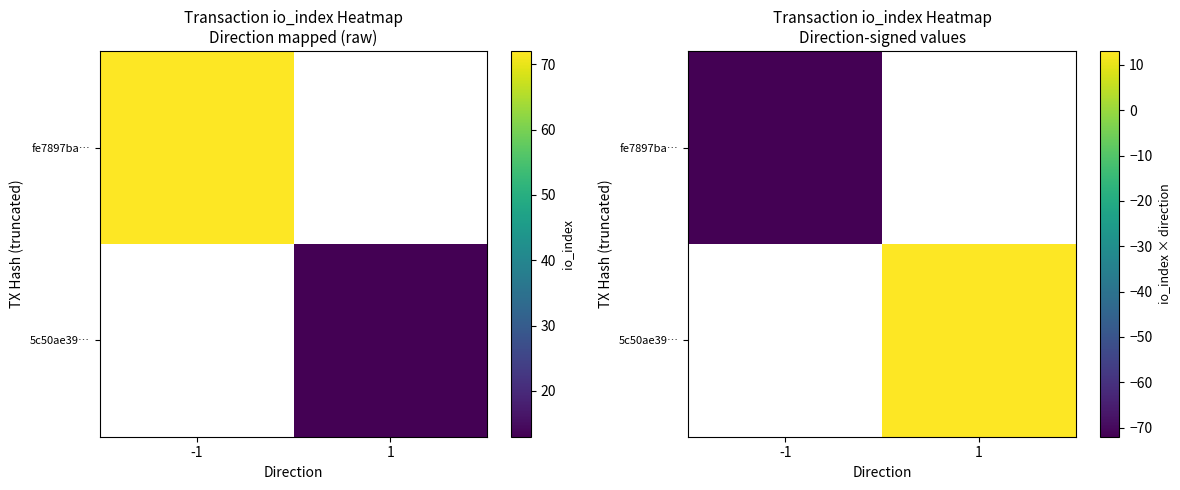

At which category does the chart reach its minimum across all series?

-1